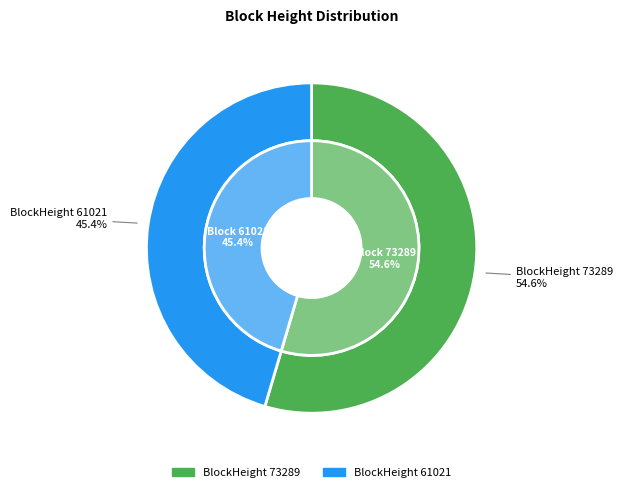

How much of the chart is everything except 61021?

54.6%